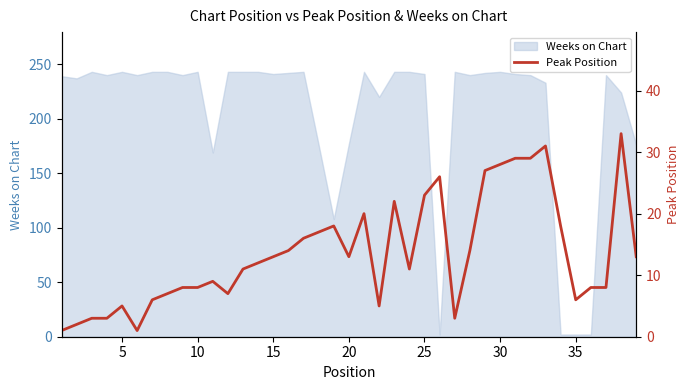

What is the maximum value for Weeks on Chart?

243